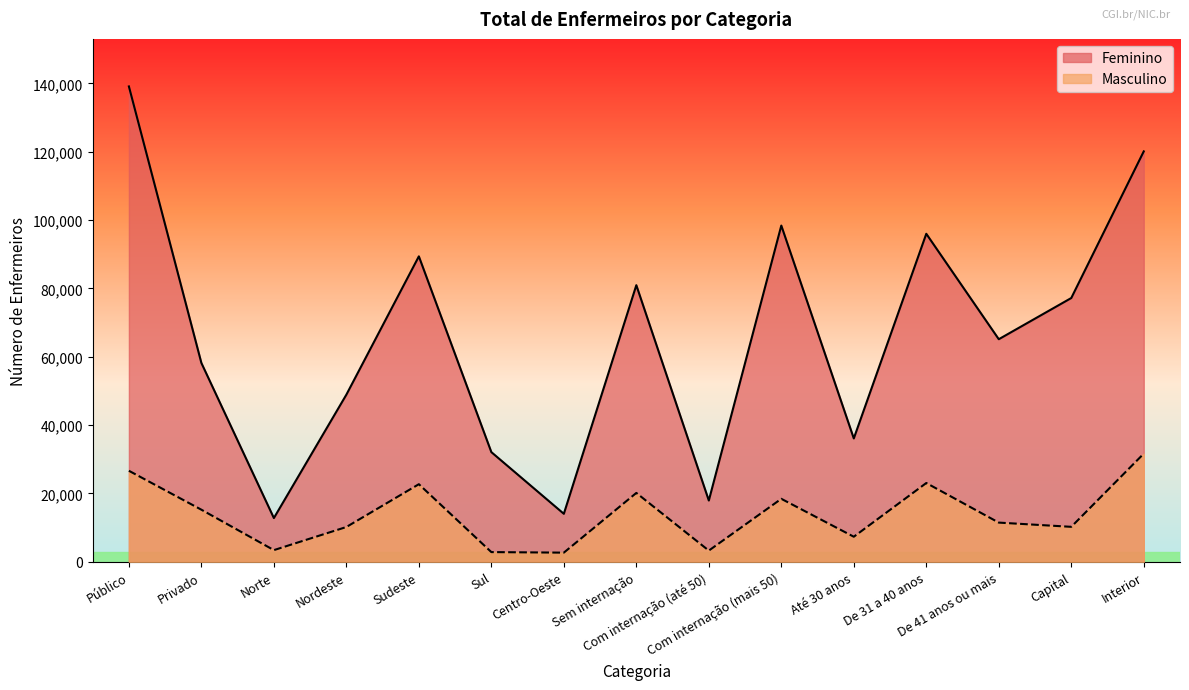

Which has a higher value, Sul or Sudeste?

Sudeste